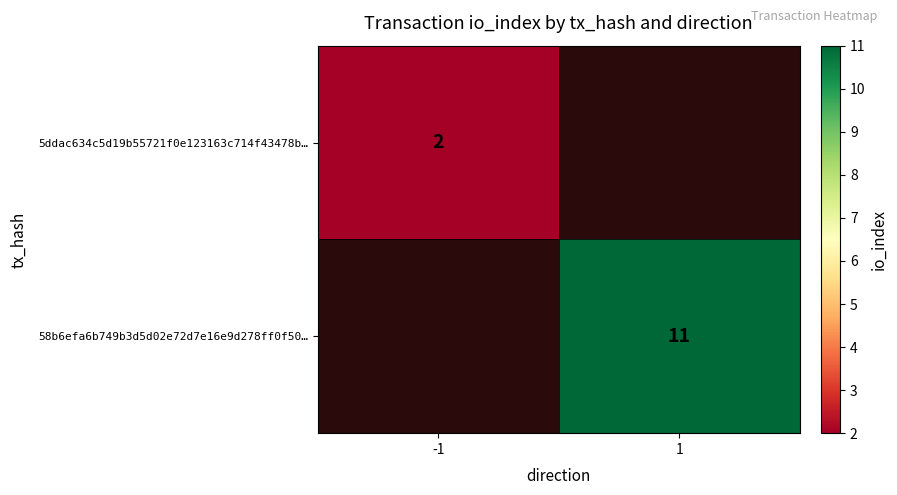

True or false: 5ddac634c5d19b55721f0e123163c714f43478b… has a value of 3 at -1.

False